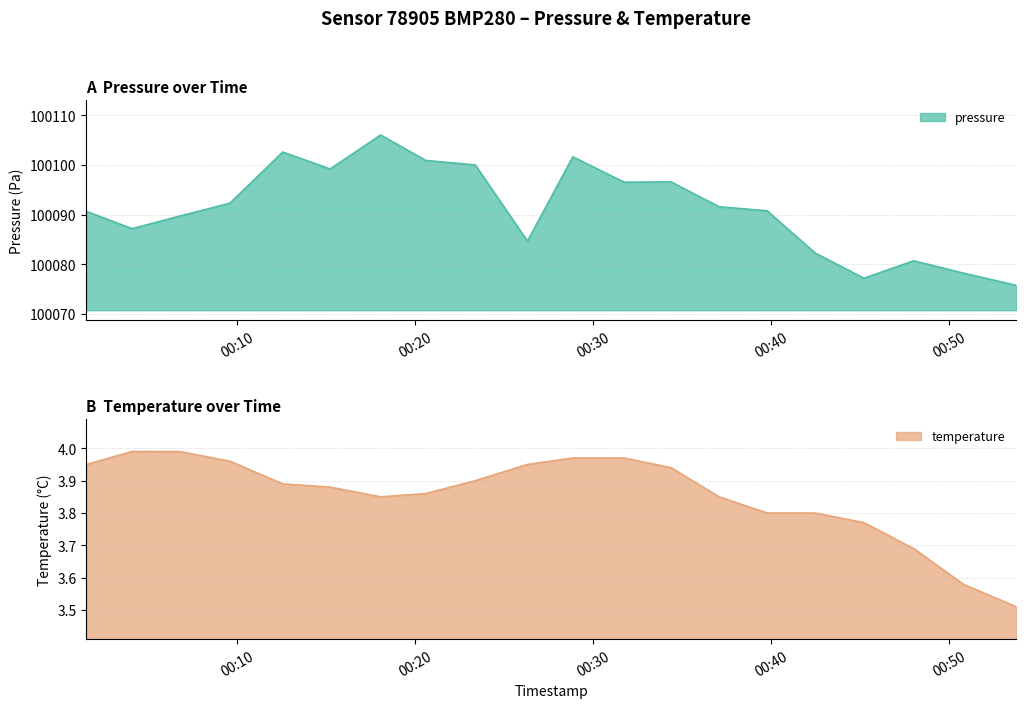

What is the sum of the temperature values at 2023-03-16T00:01:31 and 2023-03-16T00:12:33?

7.8